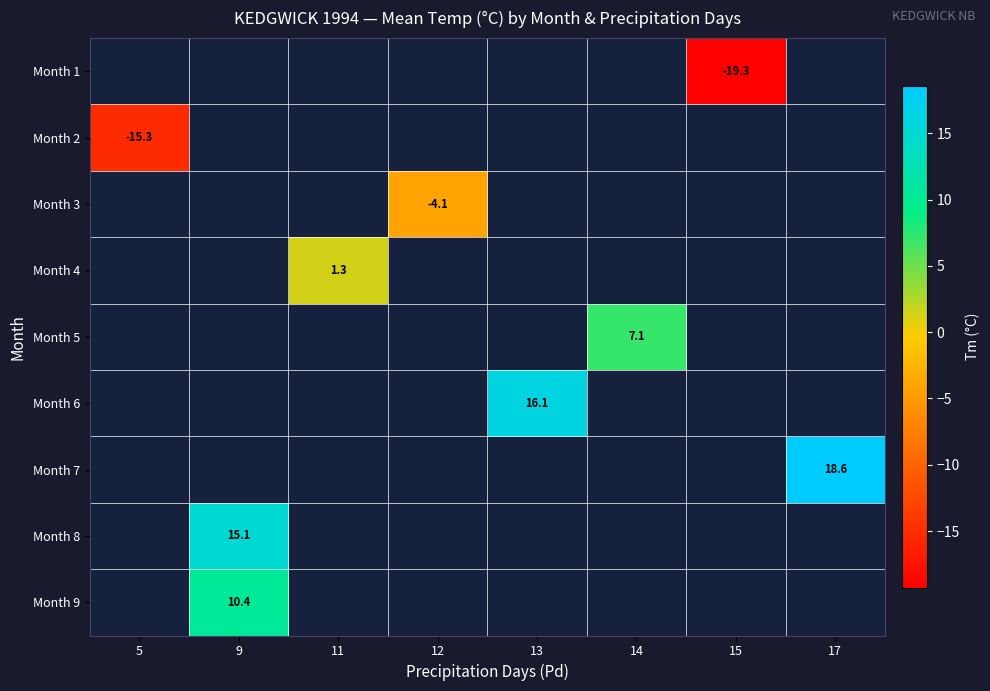

Is it true that Month 4 equals 1.8 at 11?

False